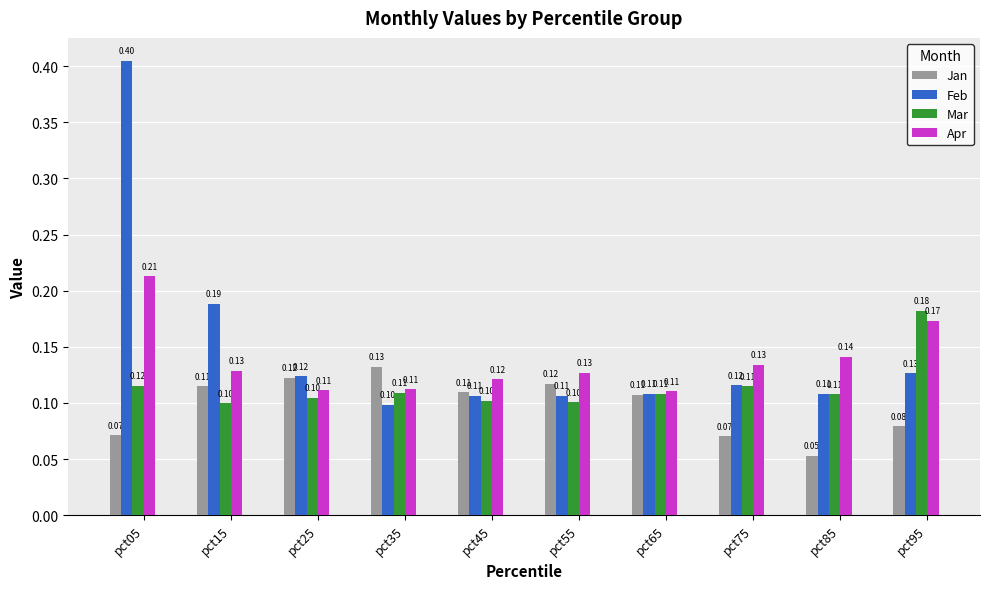

At how many categories does at least one series exceed 0?

10